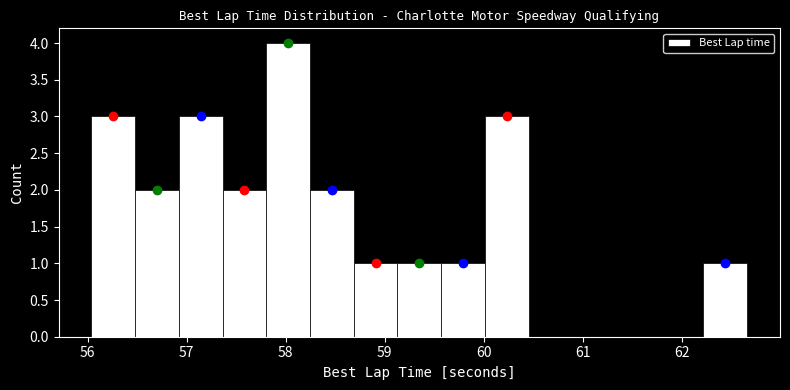

Which range on the x-axis has the tallest bar?

57.8 to 58.2